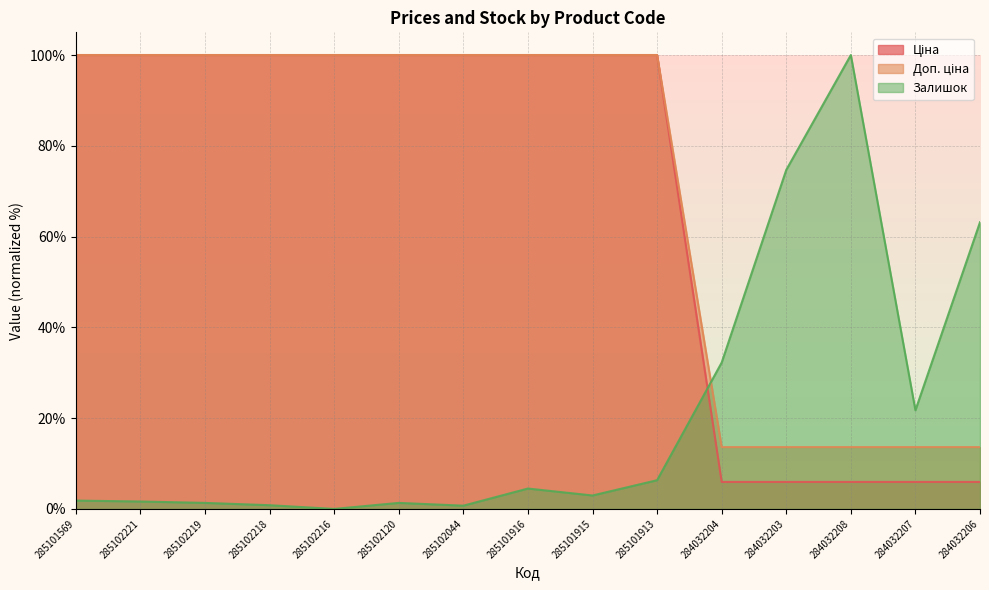

Which series has the widest spread of values?

Залишок